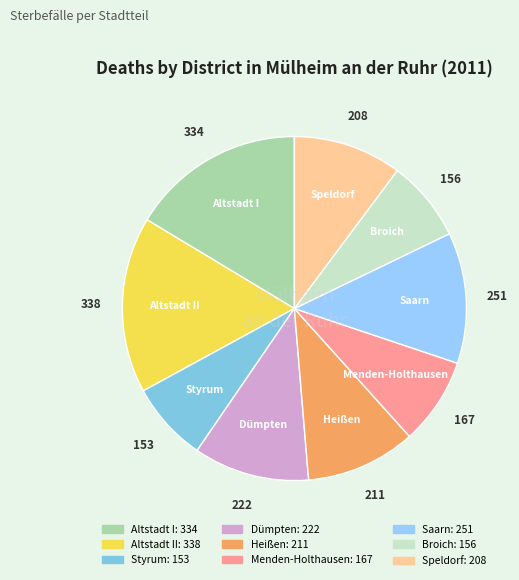

Does Altstadt I account for over 50% of the chart?

No